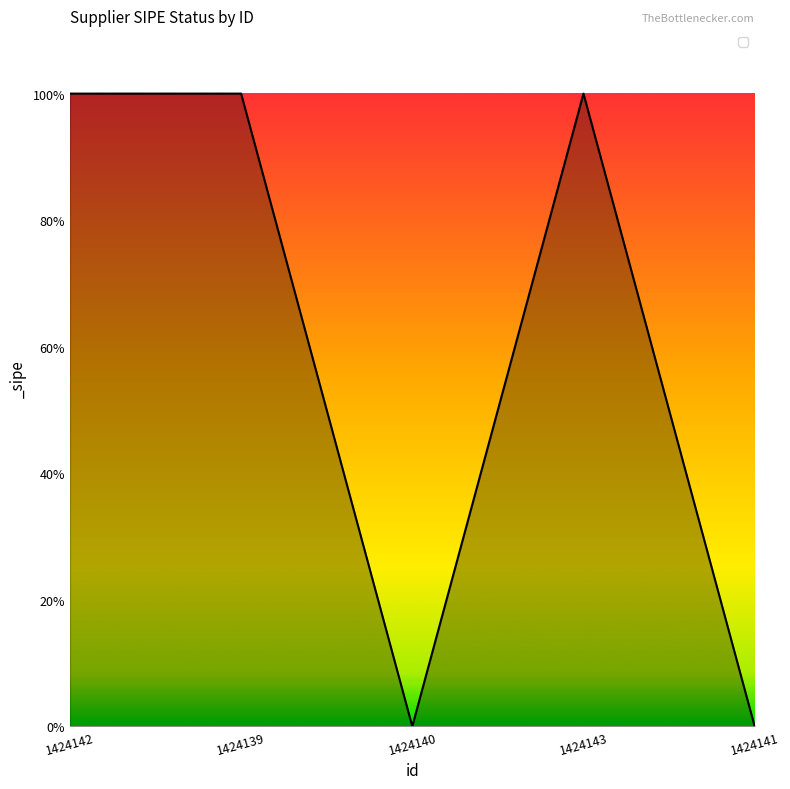

What is the sum of the values at 1424143 and 1424139?

2